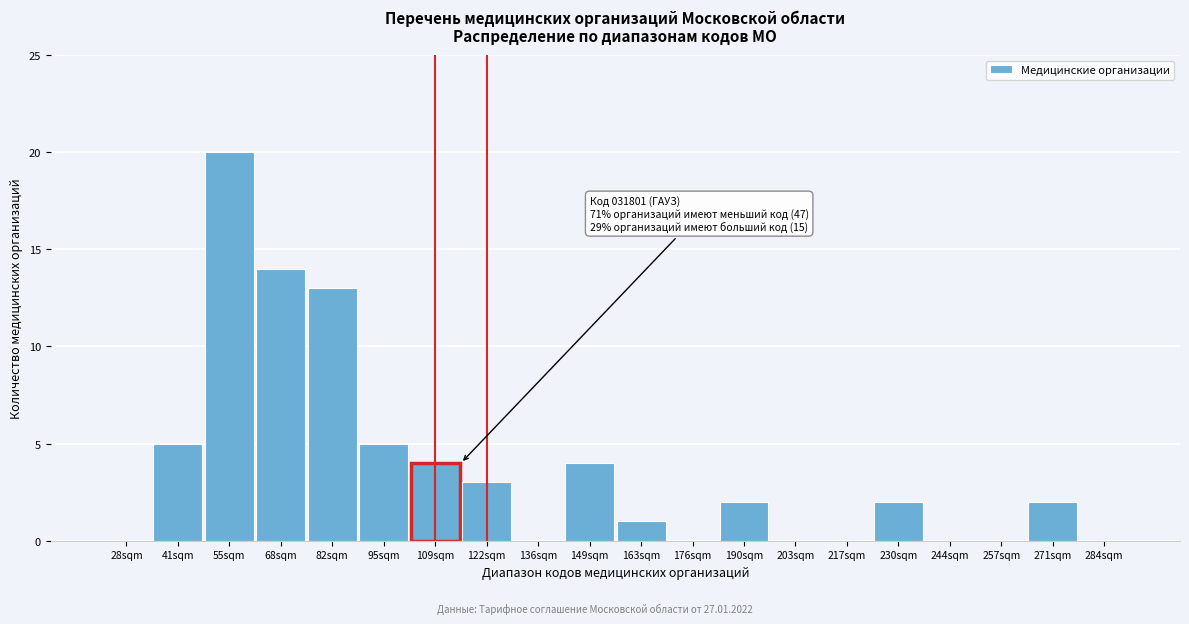

Reading left to right, what are all the values shown in this chart?

28sqm=0	41sqm=5	55sqm=20	68sqm=14	82sqm=13	95sqm=5	109sqm=4	122sqm=3	136sqm=0	149sqm=4	163sqm=1	176sqm=0	190sqm=2	203sqm=0	217sqm=0	230sqm=2	244sqm=0	257sqm=0	271sqm=2	284sqm=0